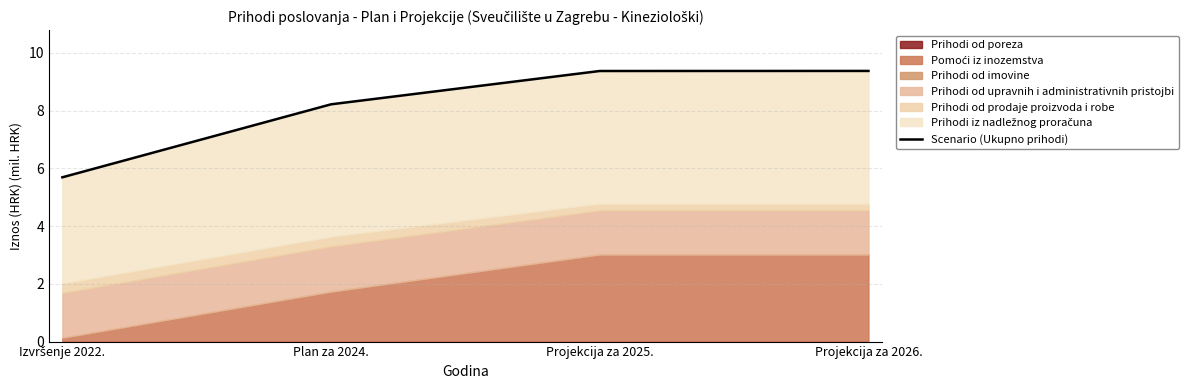

What is the approximate value at Plan za 2024.?

8.2